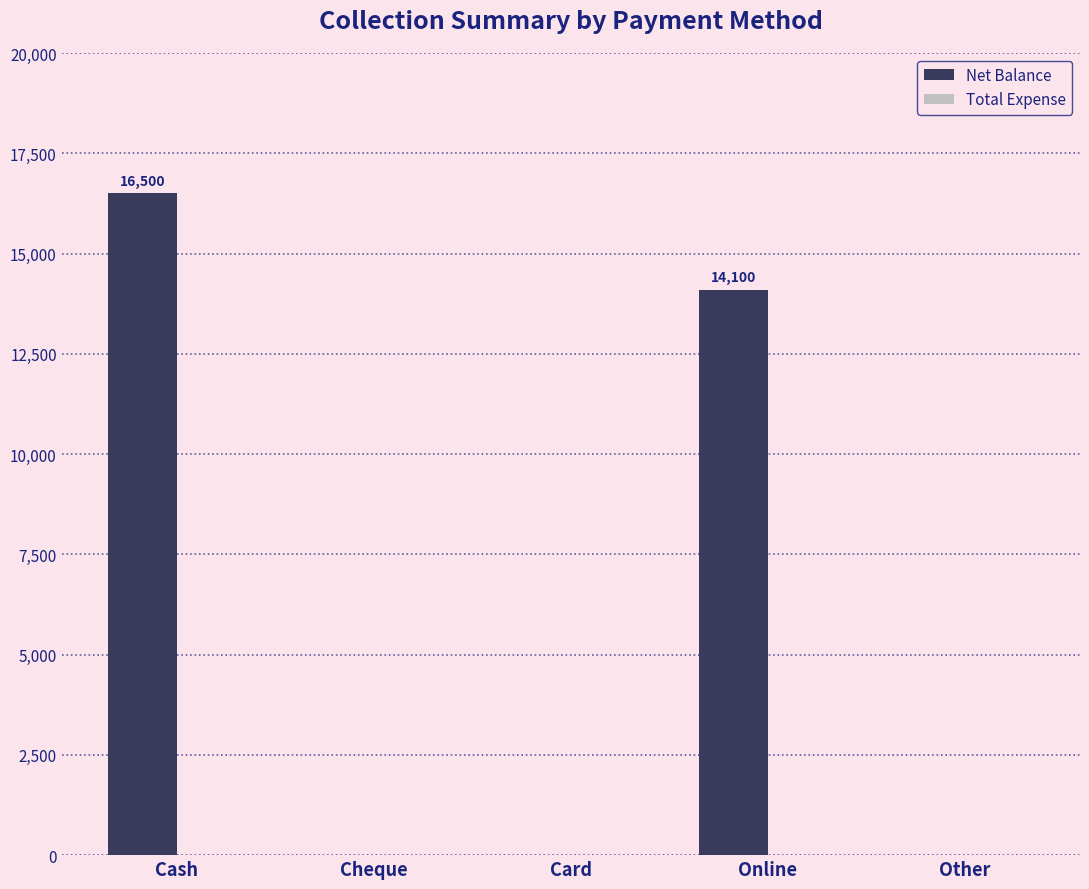

Which has a higher value, Cash or Online?

Cash